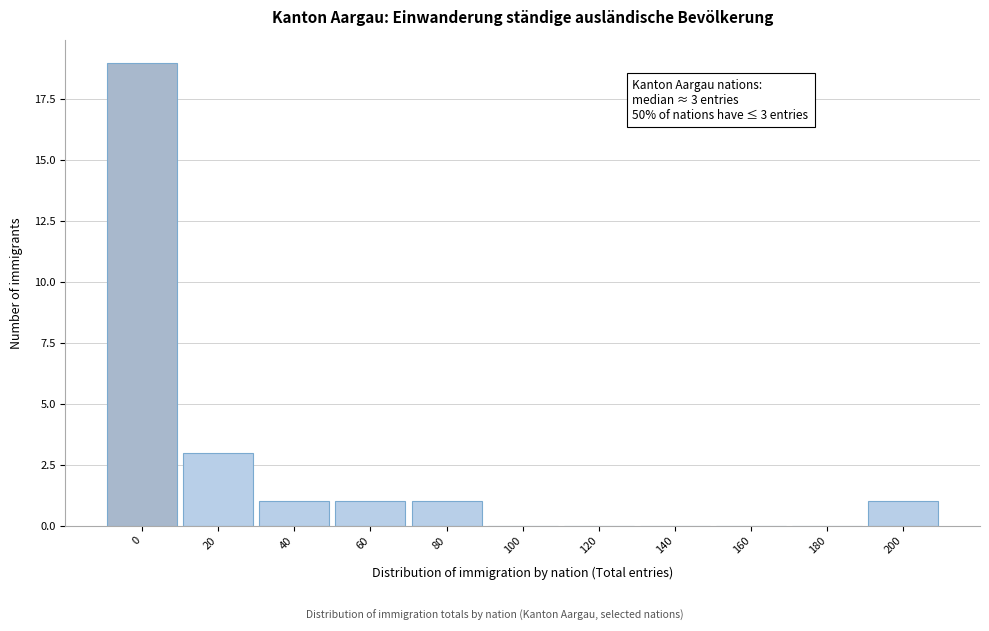

Reading left to right, list all the values displayed in this chart.

0=19	20=3	40=1	60=1	80=1	100=0	120=0	140=0	160=0	180=0	200=1